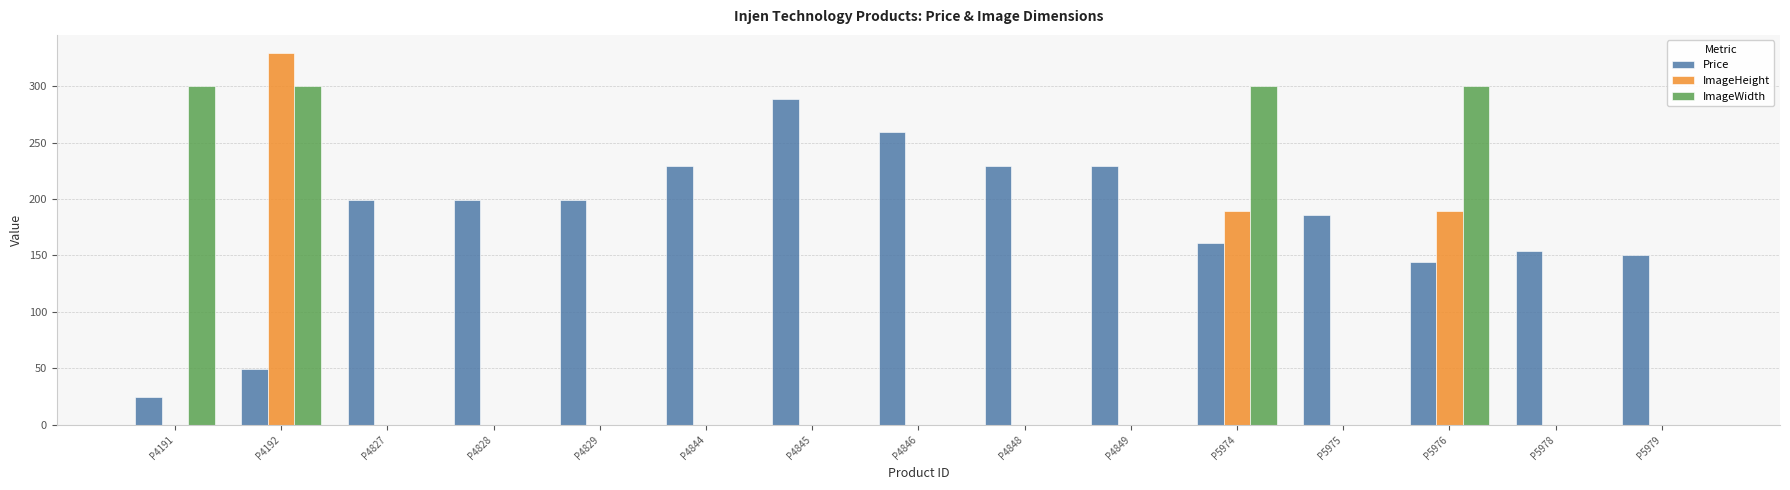

Which series has the largest total across all categories?

Price